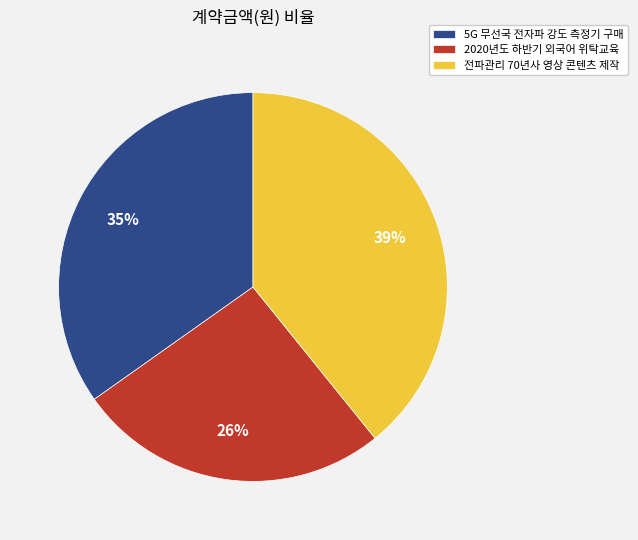

What is the ratio of the value at 2020년도 하반기 외국어 위탁교육 to the value at 5G 무선국 전자파 강도 측정기 구매?

0.7